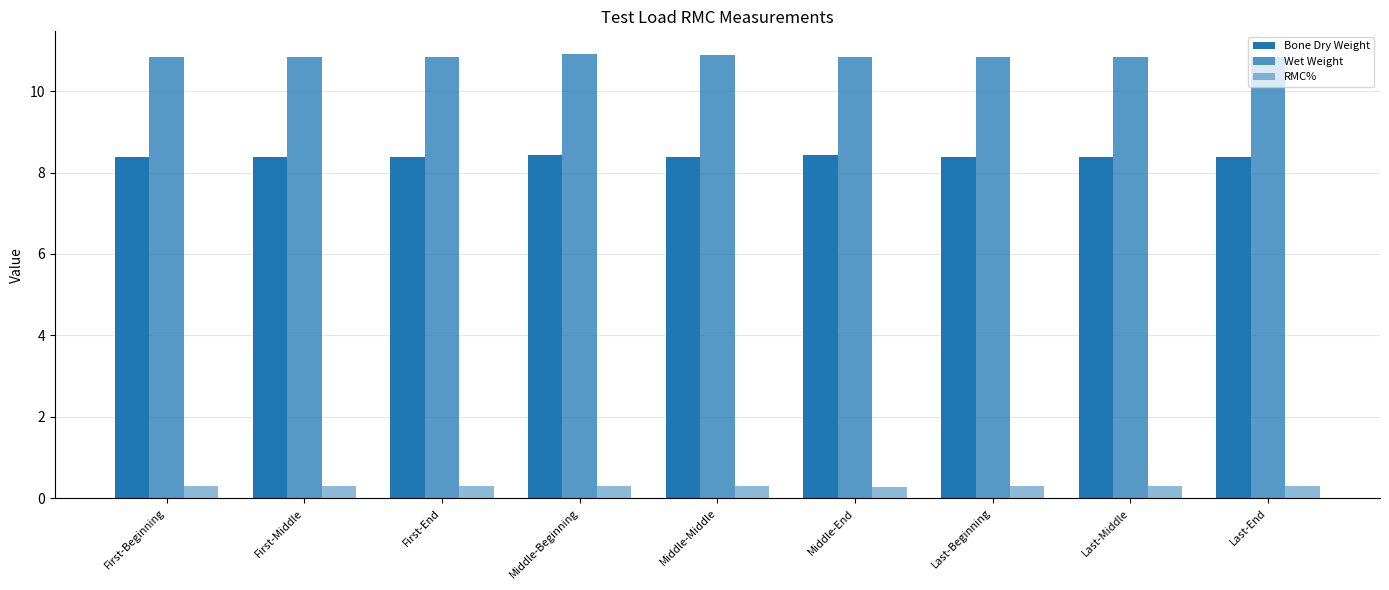

List the series in order of their overall mean, highest first.

Wet Weight, Bone Dry Weight, RMC%